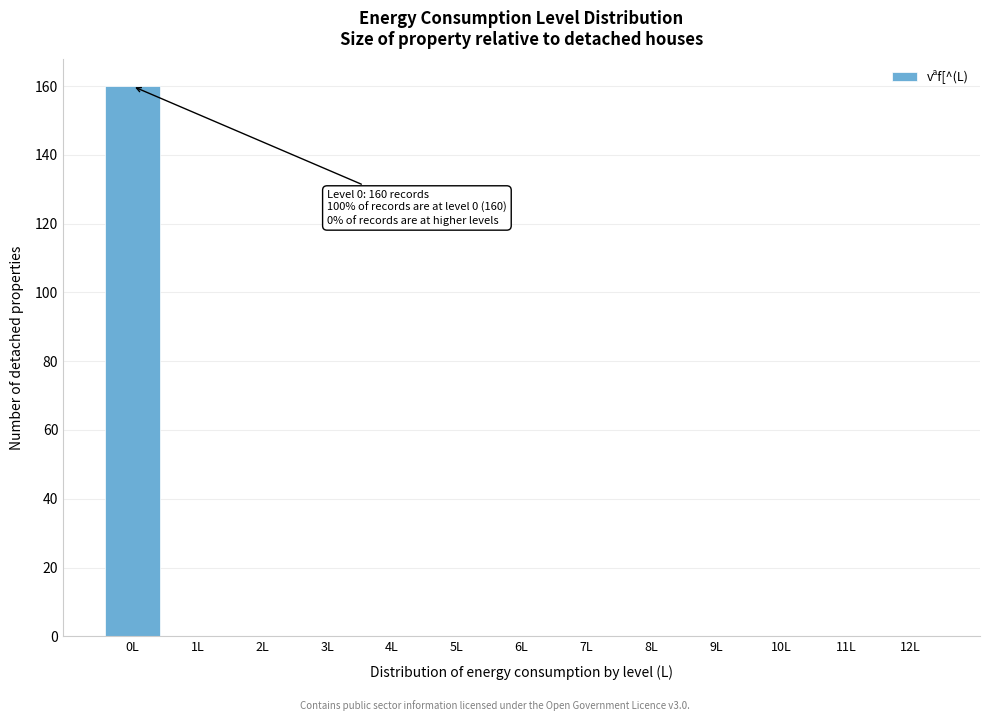

Over which range of the x-axis is the bar tallest?

-0.5 to 0.5